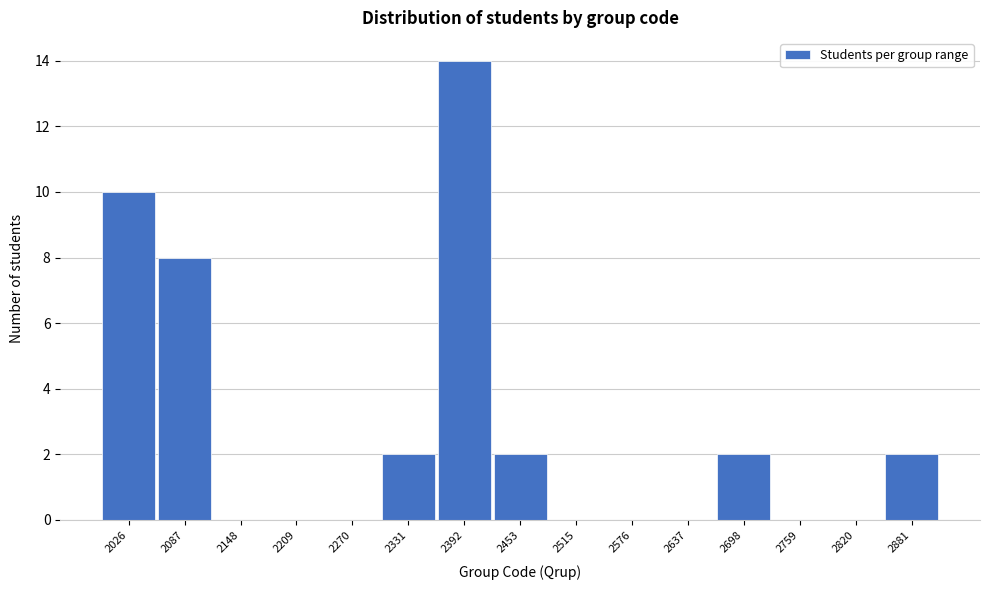

Reading left to right, transcribe all the data shown in this chart.

2026=10	2087=8	2148=0	2209=0	2270=0	2331=2	2392=14	2453=2	2515=0	2576=0	2637=0	2698=2	2759=0	2820=0	2881=2